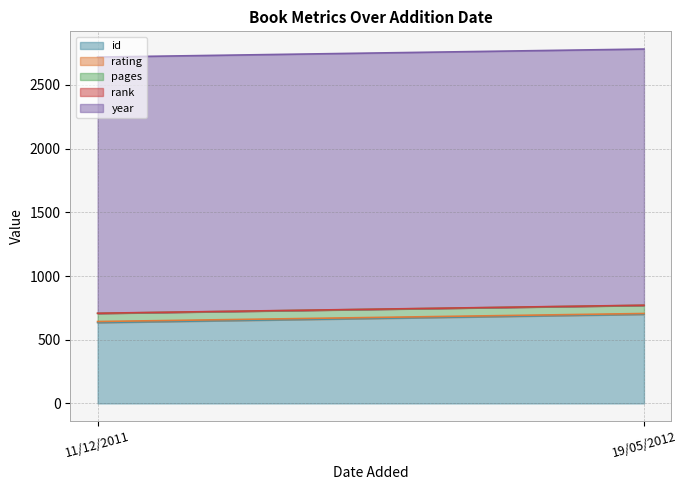

What is the value of the pages point at the 2nd from the left?

64